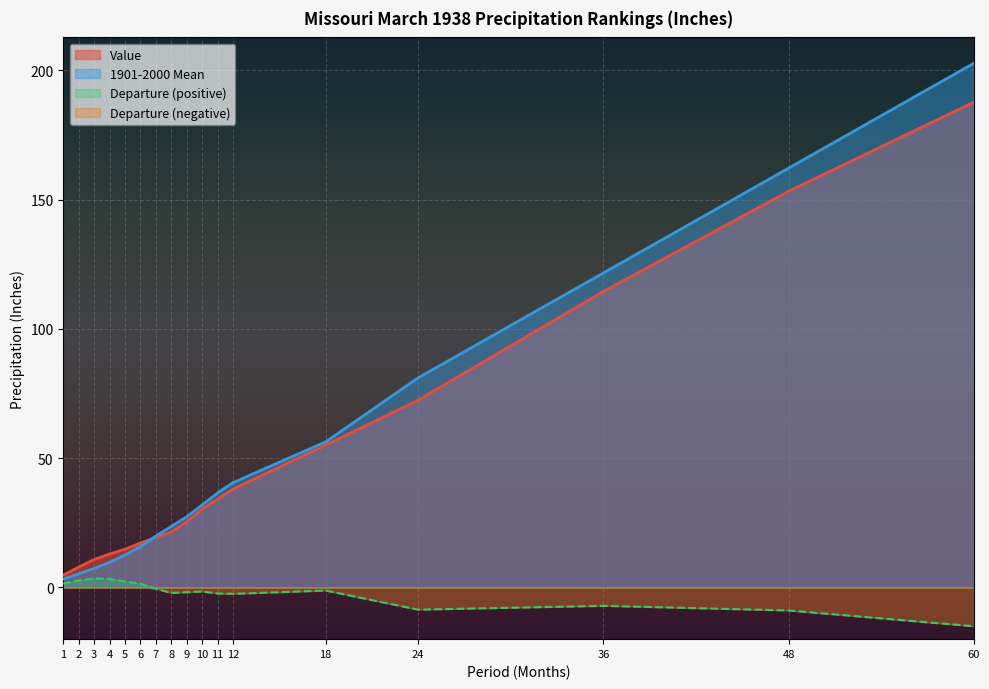

Does the chart display data point markers on the line(s)?

No